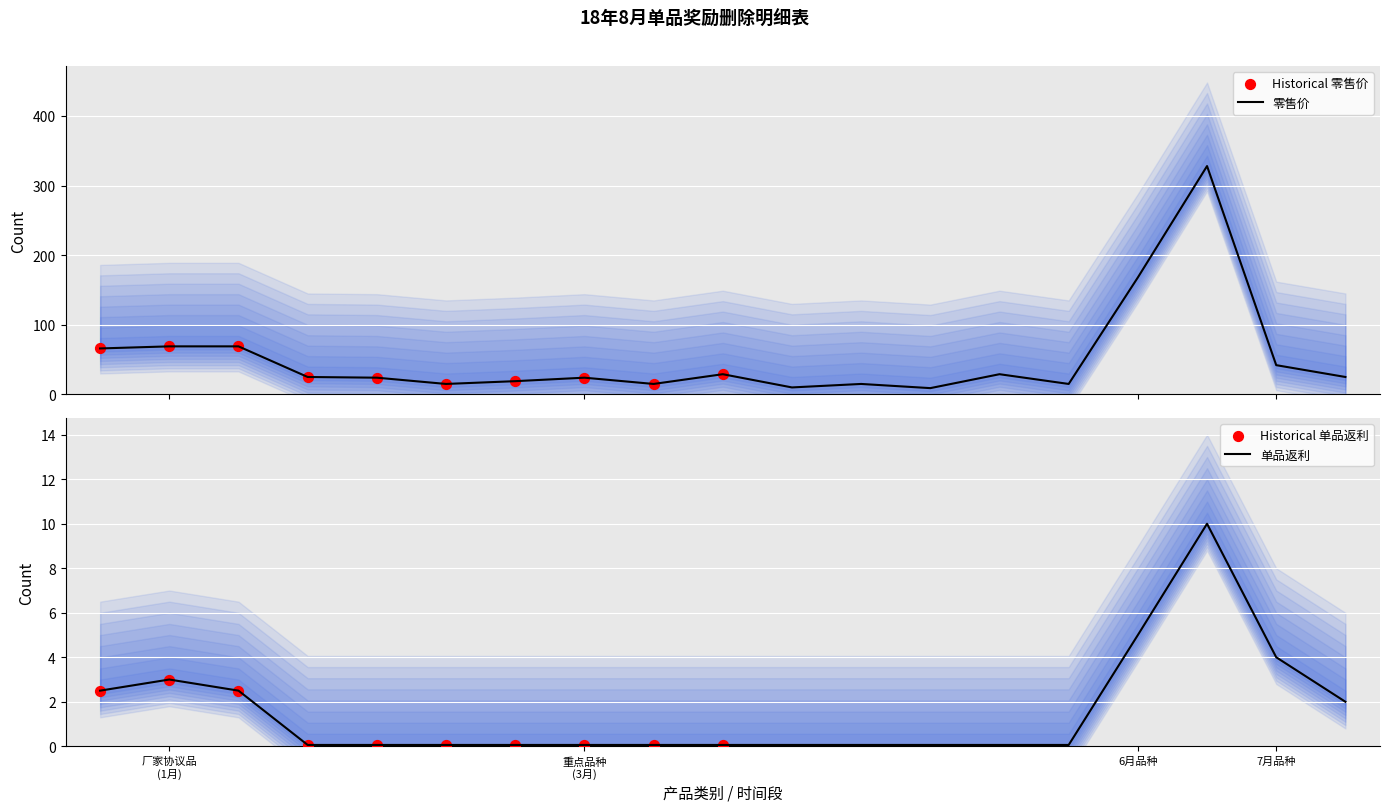

What is the highest value of the 零售价 series?

328